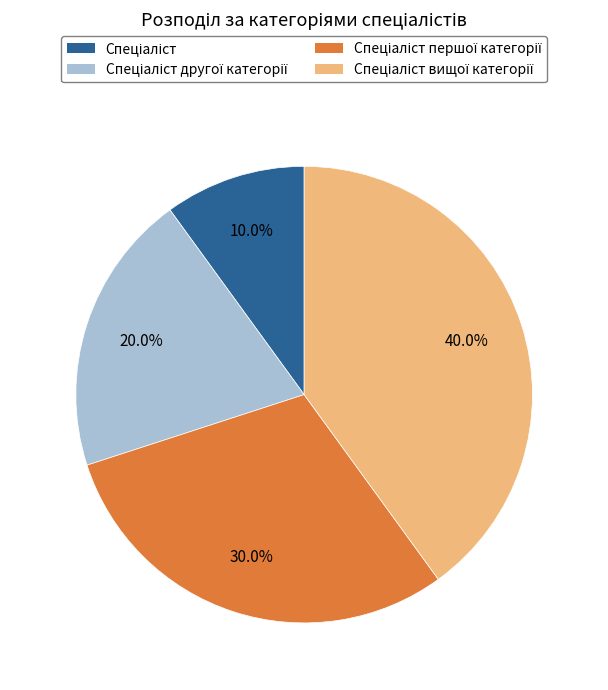

Does any single category account for the majority?

No